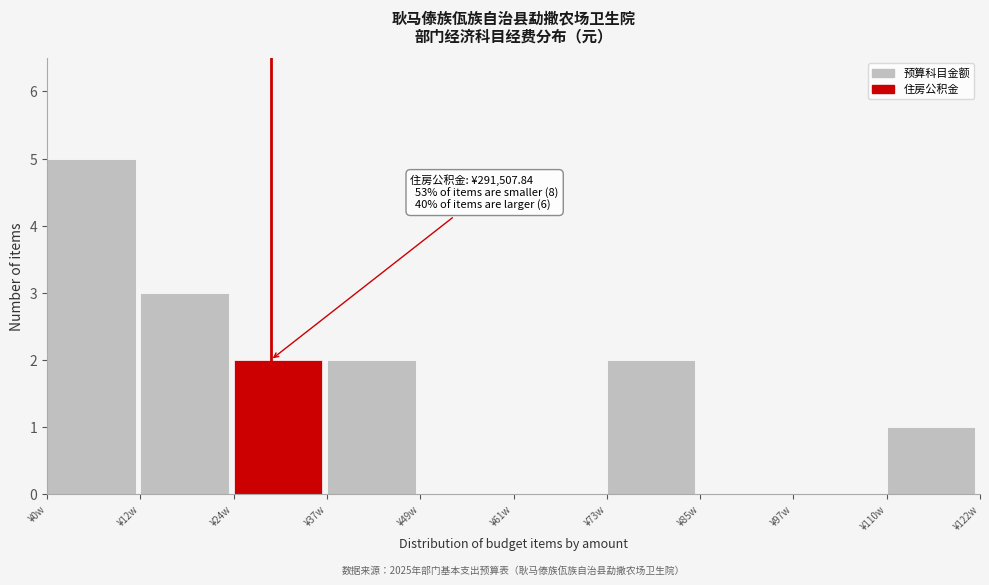

Reading left to right, extract all data points from this chart.

¥0w=5	¥12w=3	¥24w=2	¥37w=2	¥49w=0	¥61w=0	¥73w=2	¥85w=0	¥97w=0	¥110w=1